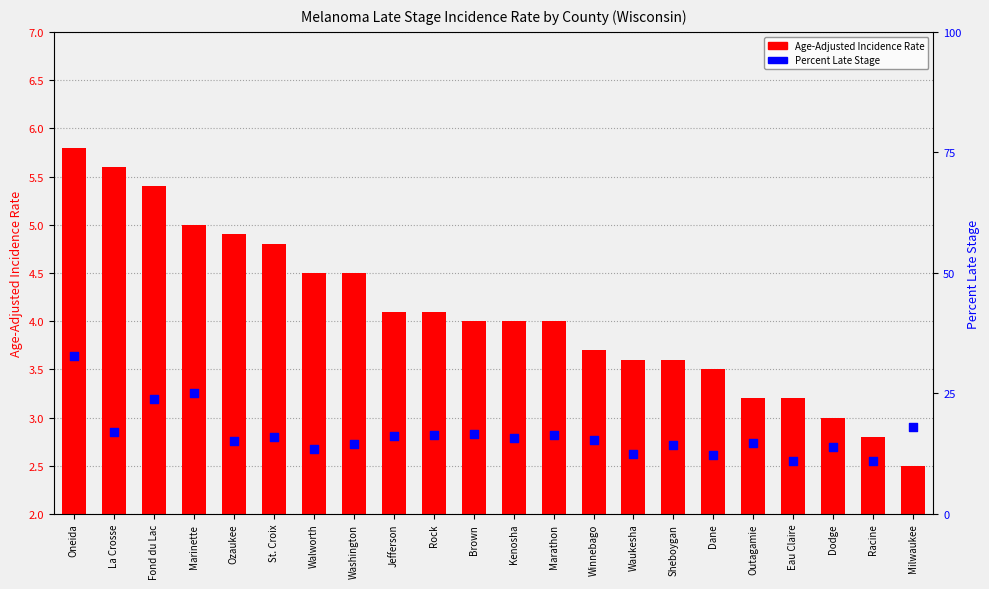

At how many categories does at least one series exceed 30?

1